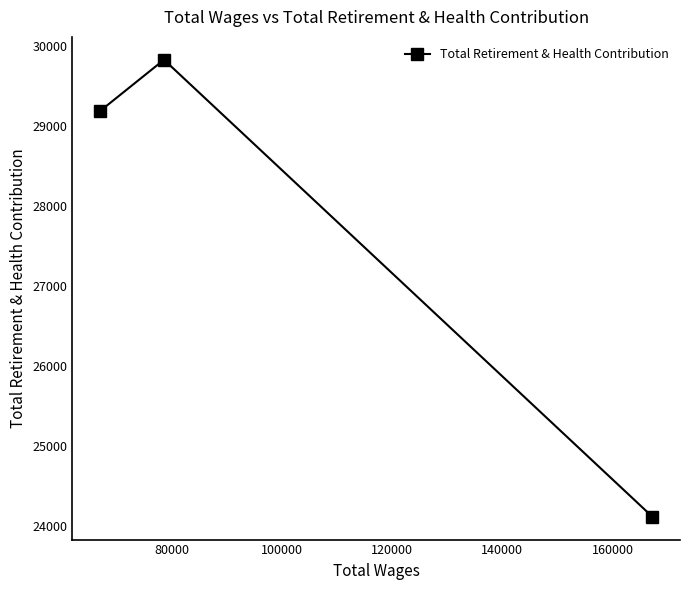

Reading left to right, what are all the values shown in this chart?

29184	29826	24110